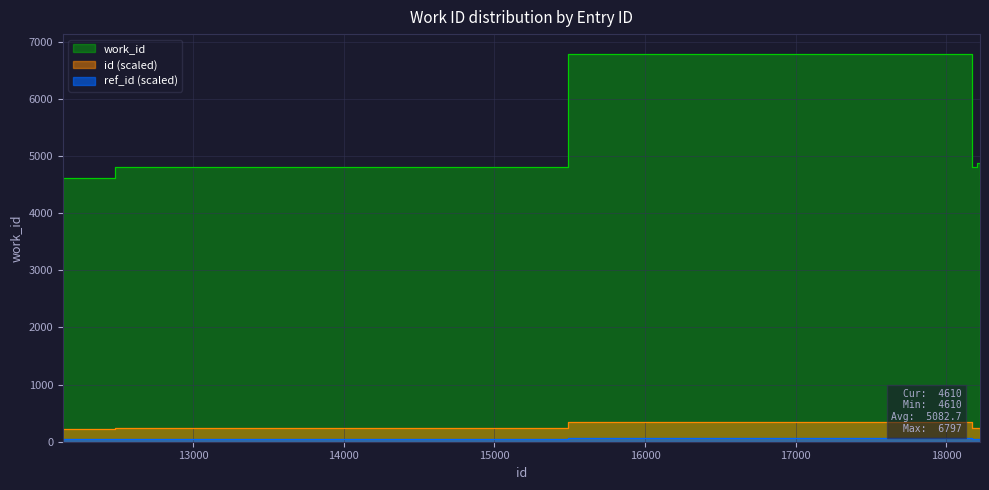

The chart shows a value of 240.2 at 12822. True or false?

True